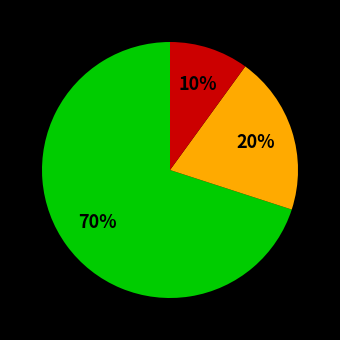

To the nearest percent, what is the difference between the largest and smallest slice percentages?

60%